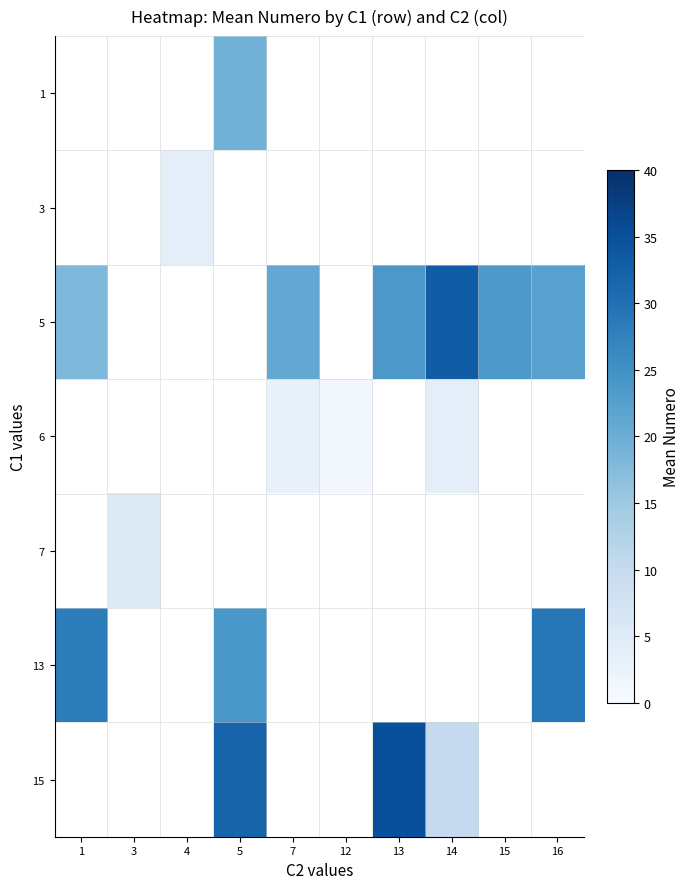

How many data points does each series have?

10